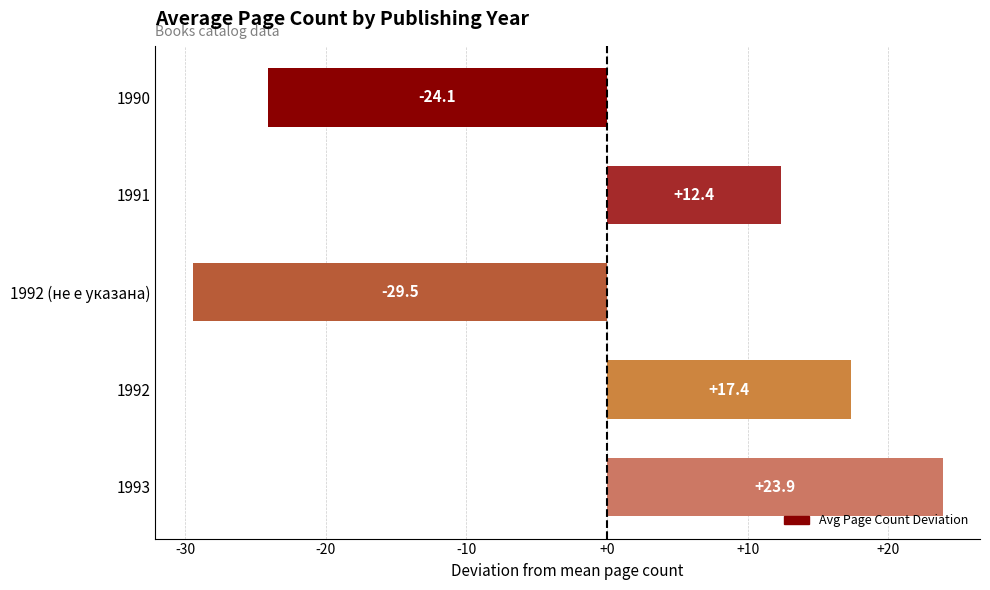

The value at 1990 is -42.8. True or false?

False